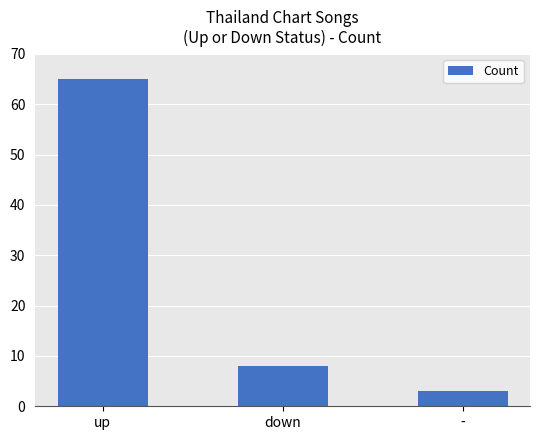

Which label corresponds to the largest value in the chart?

up